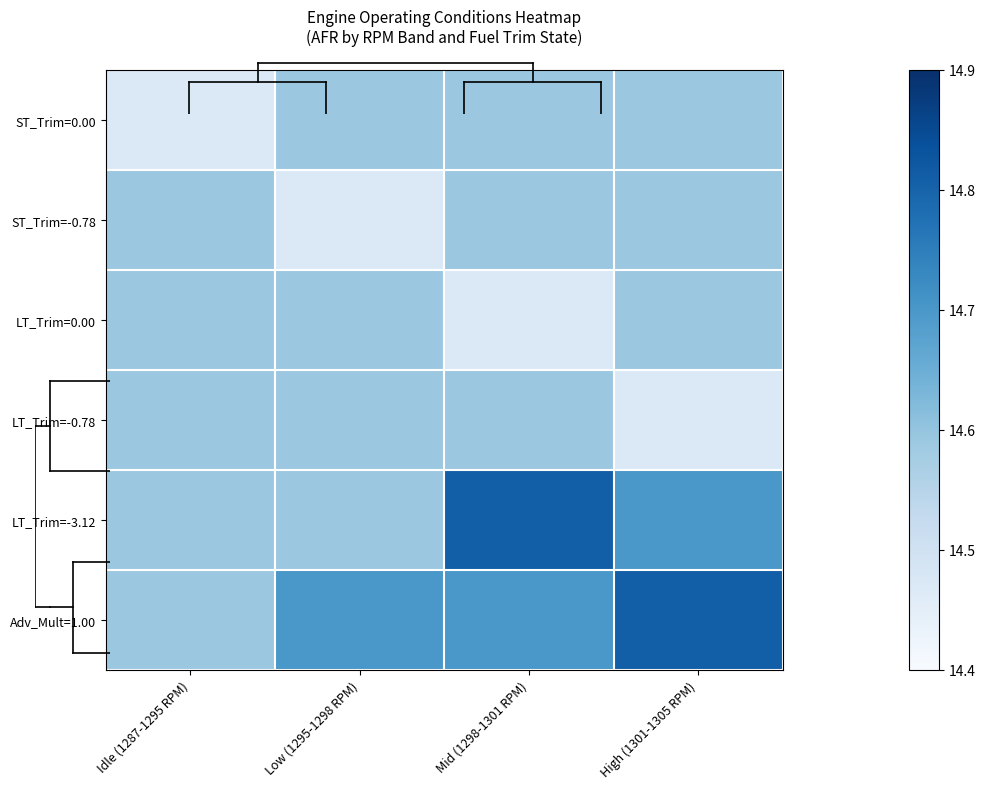

Between Low (1295-1298 RPM) and High (1301-1305 RPM), which is larger?

Low (1295-1298 RPM)